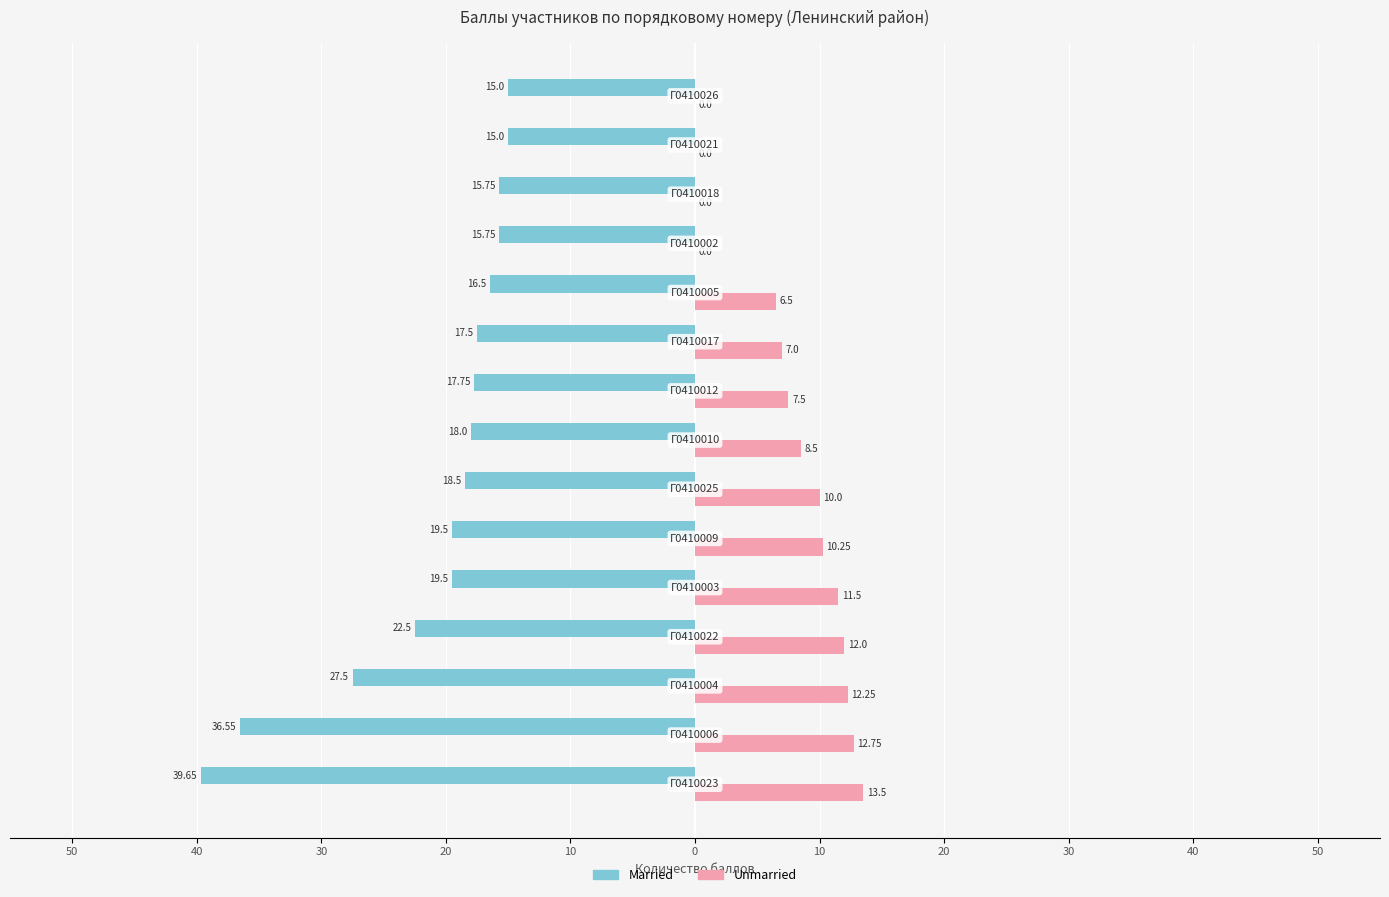

Reading left to right, transcribe all the data shown in this chart.

Married: -39.6	-36.5	-27.5	-22.5	-19.5	-19.5	-18.5	-18.0	-17.8	-17.5	-16.5	-15.8	-15.8	-15.0	-15.0
Unmarried: 13.5	12.8	12.2	12.0	11.5	10.2	10.0	8.5	7.5	7.0	6.5	0.0	0.0	0.0	0.0